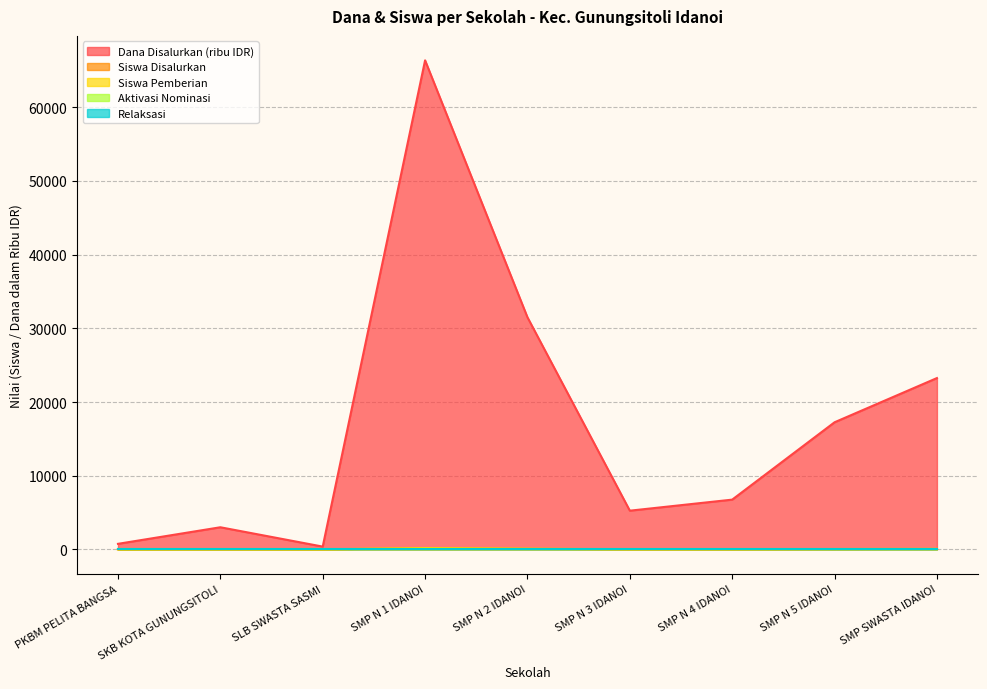

The value of Siswa Disalurkan at SMP N 2 IDANOI is 41. True or false?

False